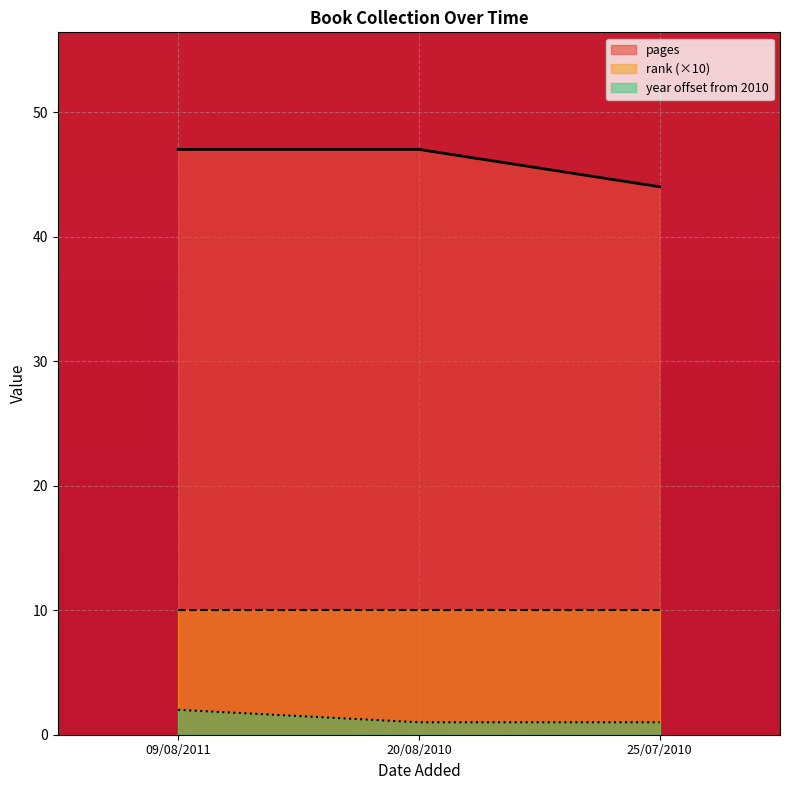

At how many categories does at least one series exceed 11?

3